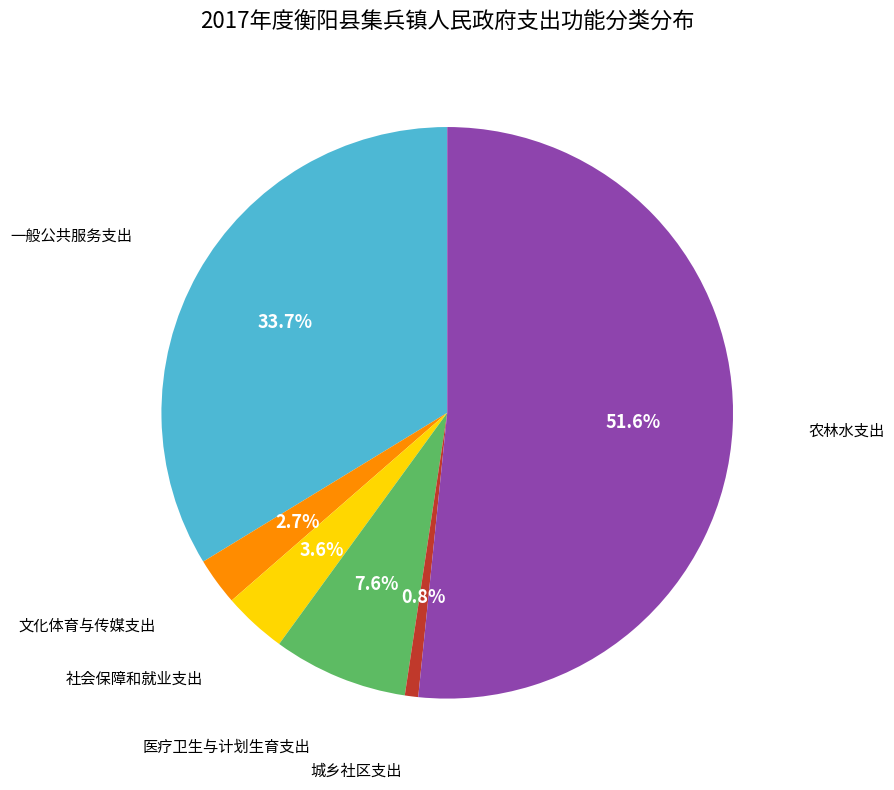

Does any single category account for the majority?

Yes